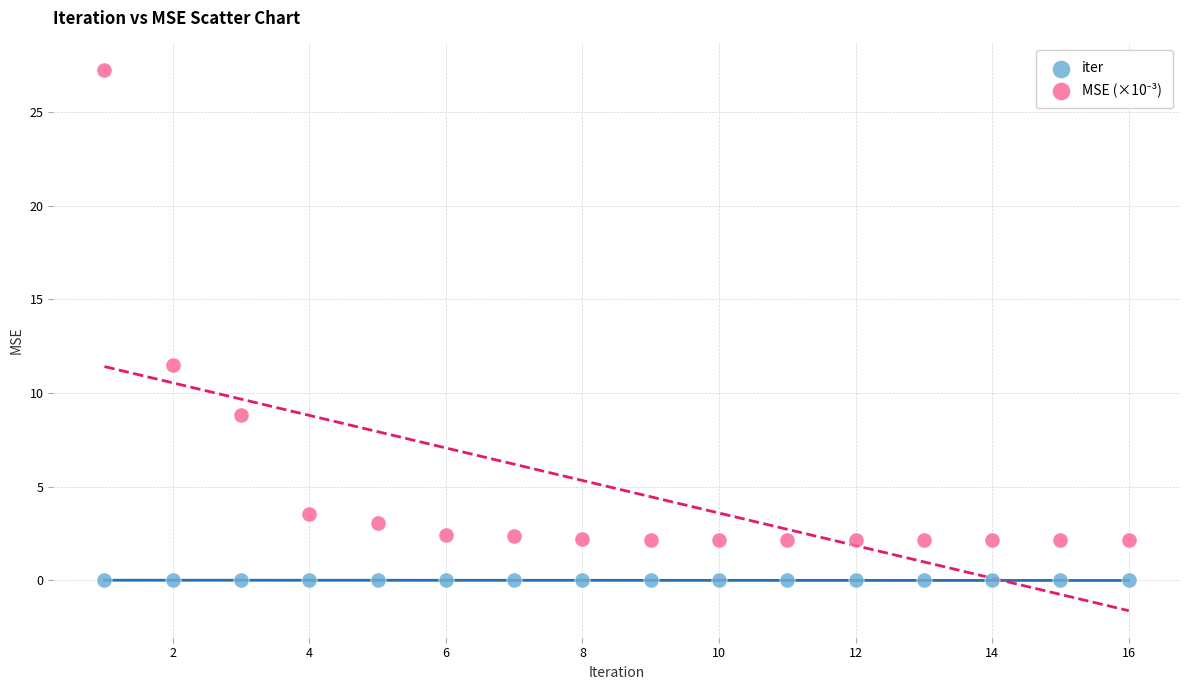

What is the X range (max minus min) for the scatter plot?

15.0